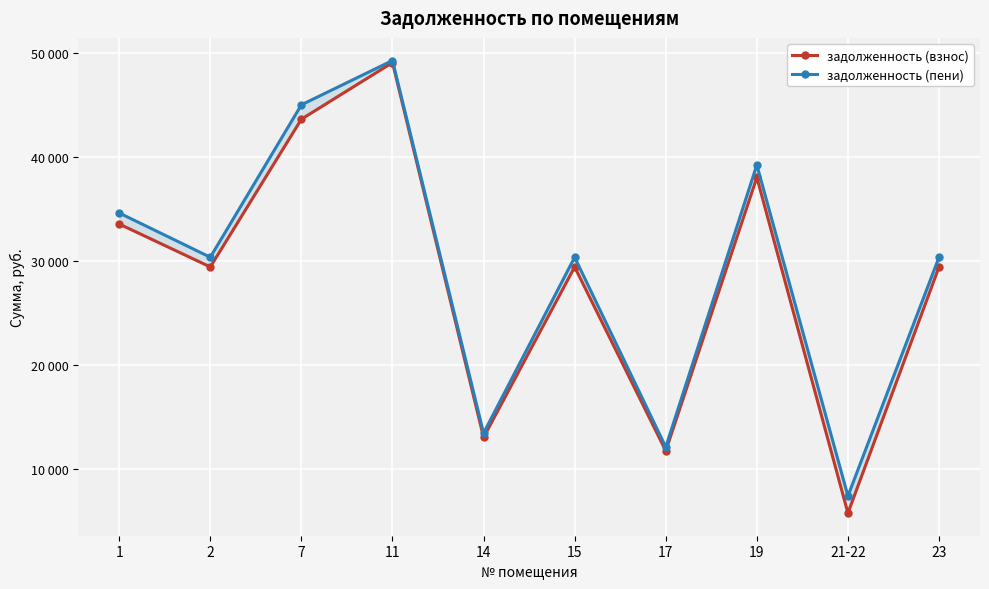

What value does the задолженность (взнос) series have at 14?

13075.0